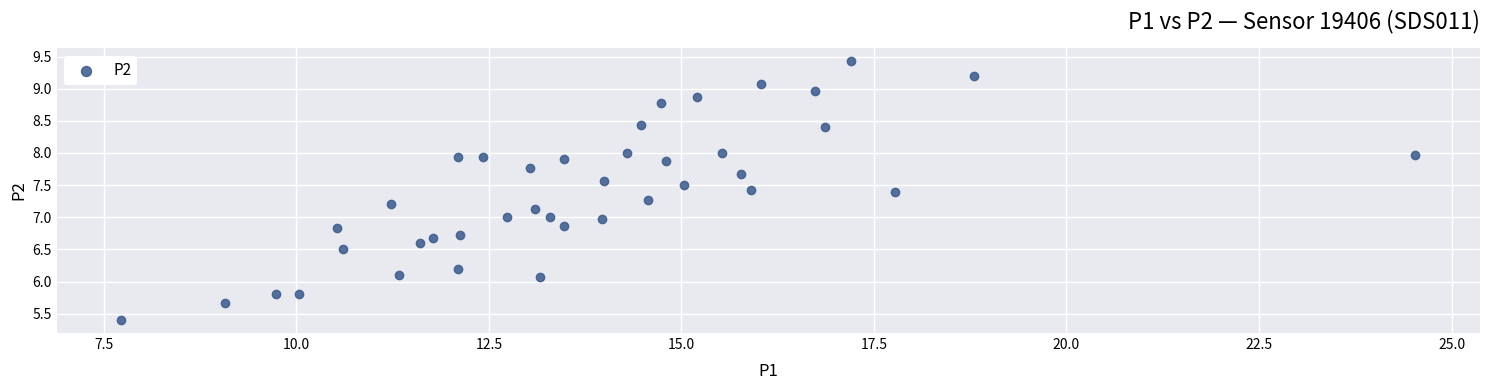

What is the range of Y values (max minus min)?

4.0